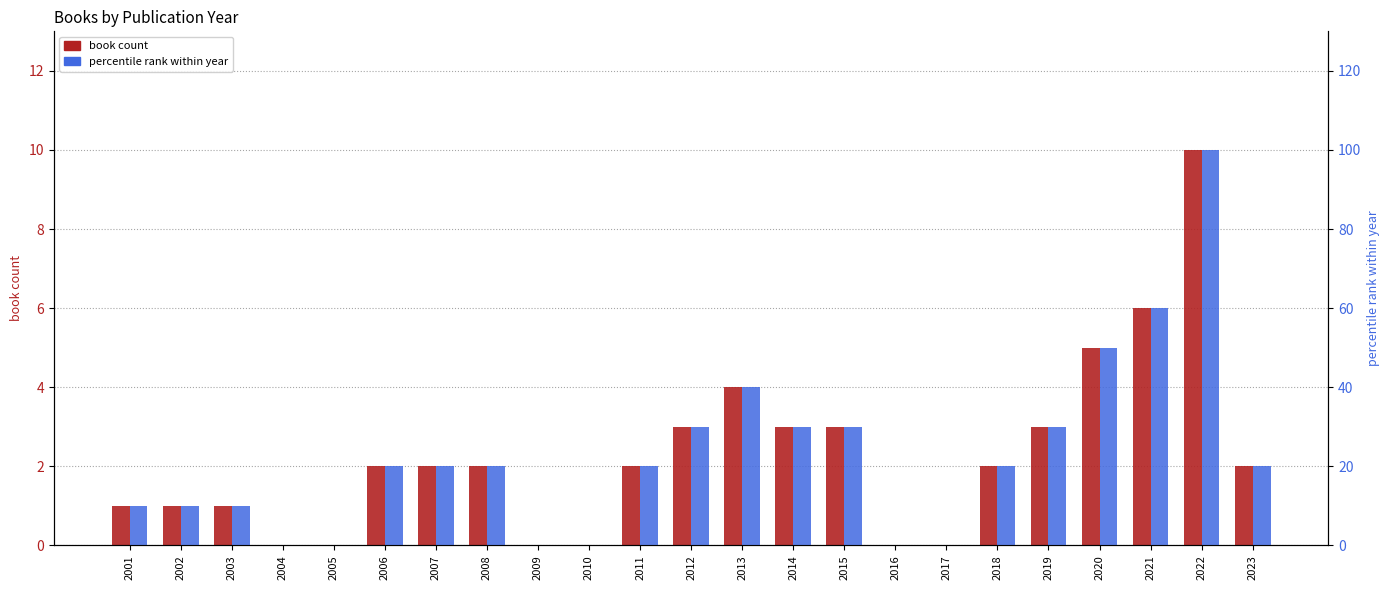

What is the maximum value shown in the chart?

100